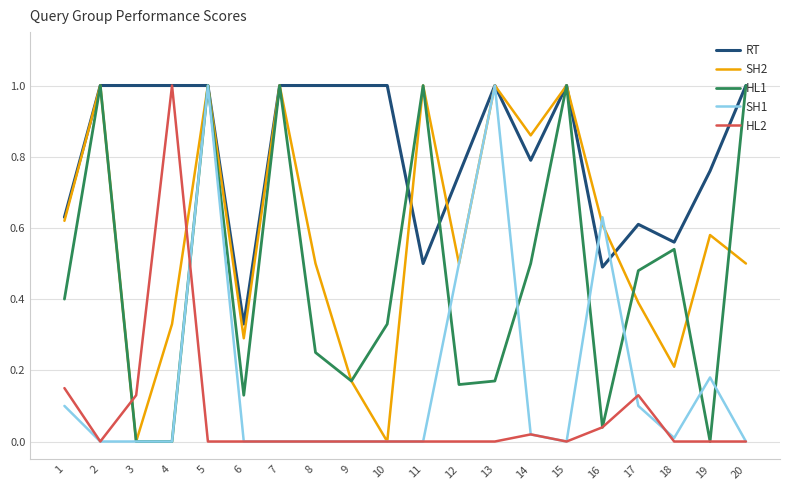

Which series has the largest total across all categories?

RT